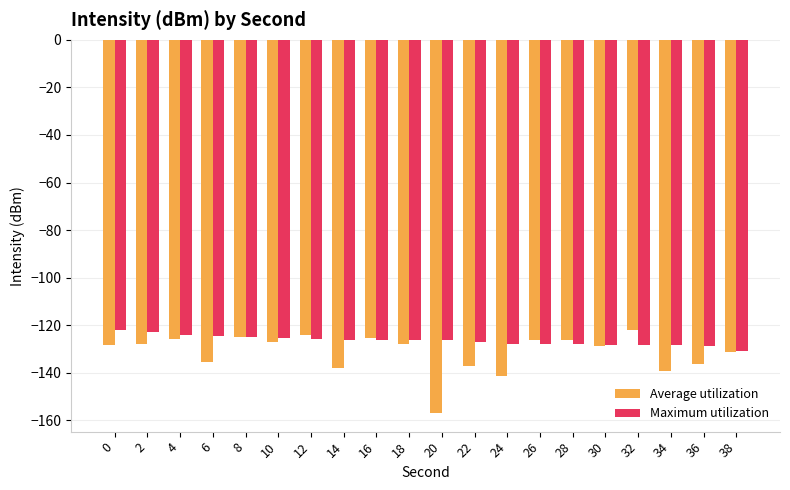

What is the smallest value displayed?

-156.9